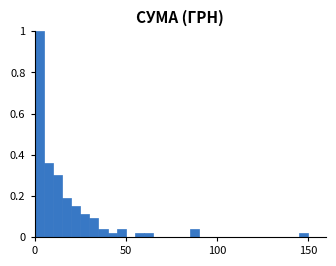

Around what value on the x-axis is the tallest bar? Give the approximate position of its centre, as read against the axis.

5